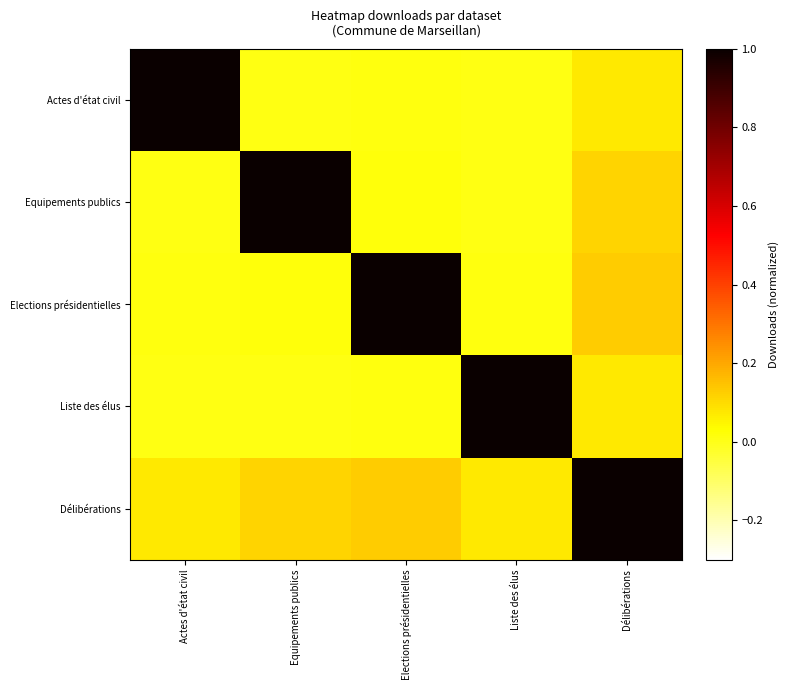

Between Actes d'état civil and Délibérations, which series saw the biggest shift?

Actes d'état civil